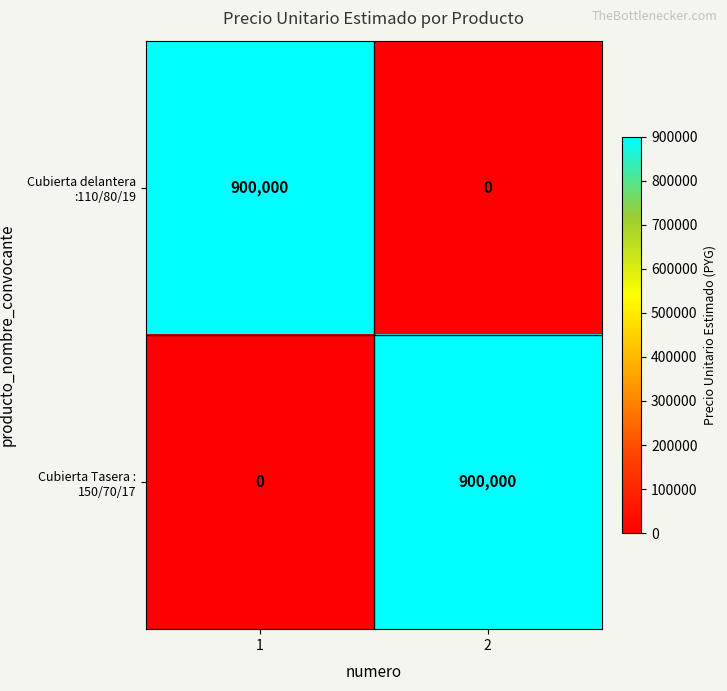

What value does the Cubierta delantera :110/80/19 series have at 1, to the nearest 100?

900000